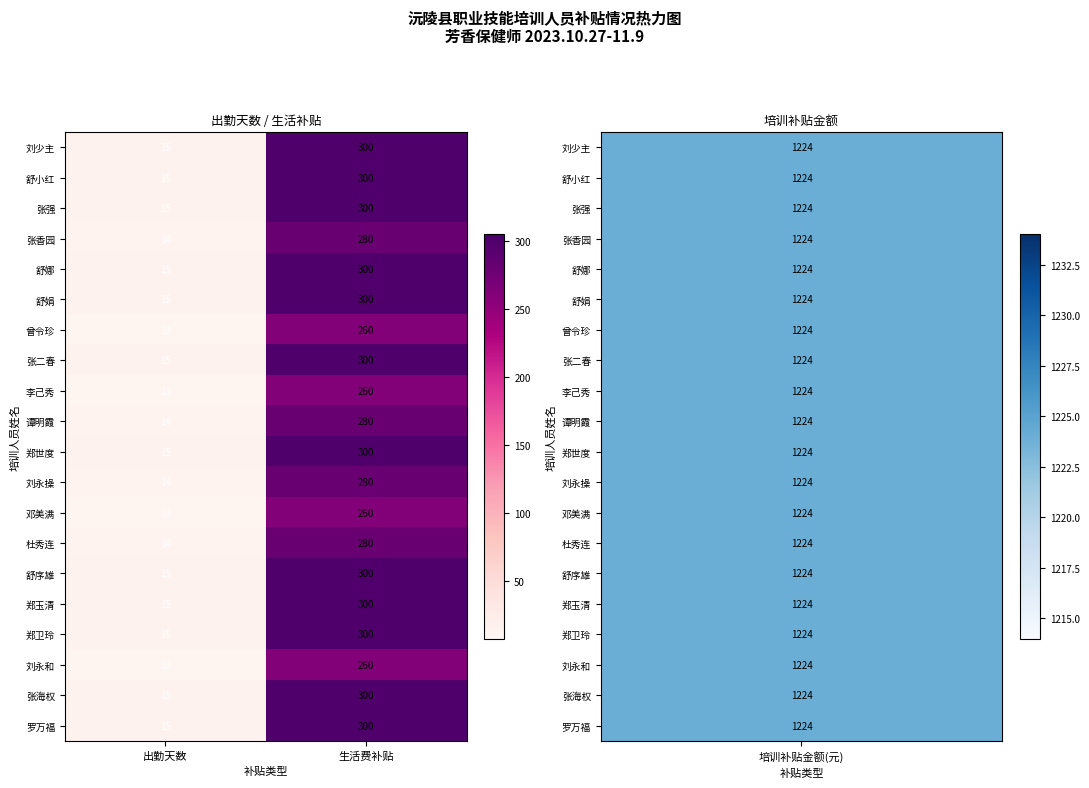

At which category does the chart reach its peak across all series?

生活费补贴